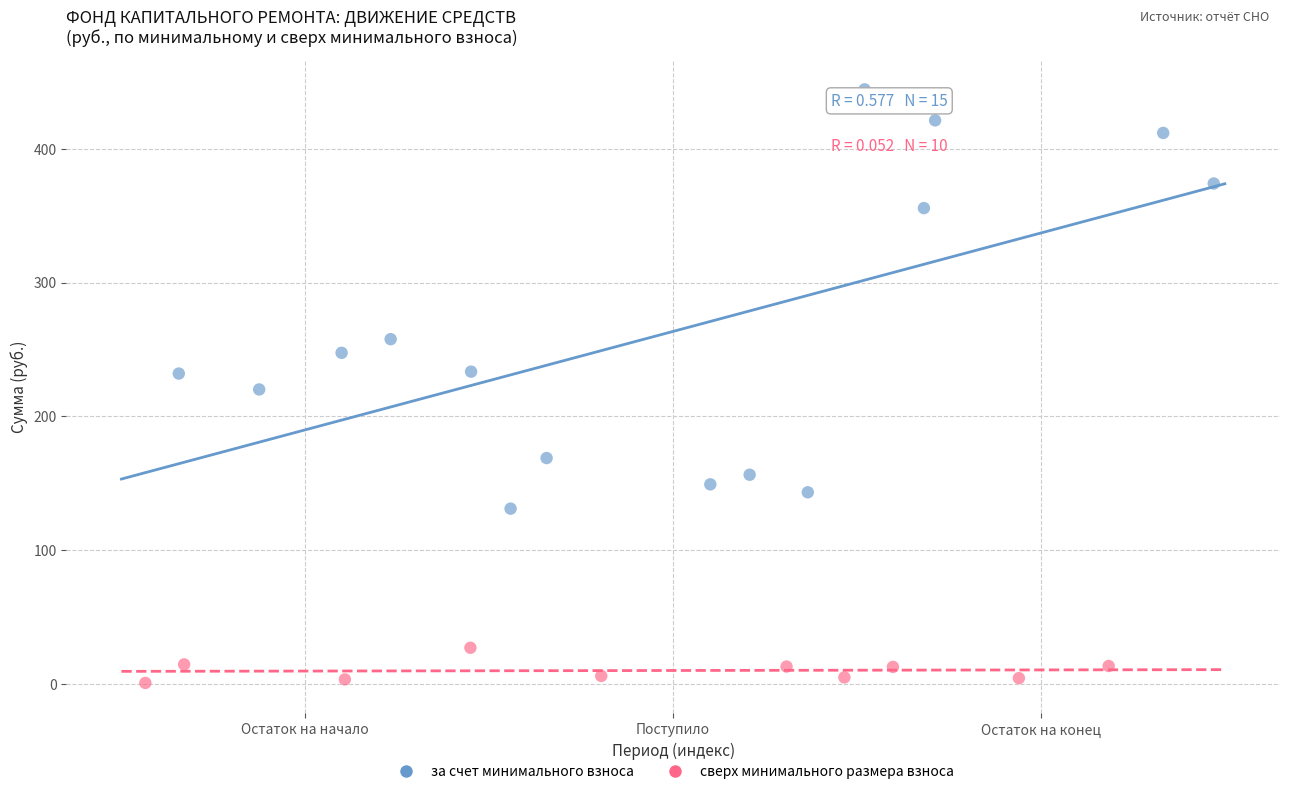

Which series has the widest spread of Y values?

за счет минимального взноса